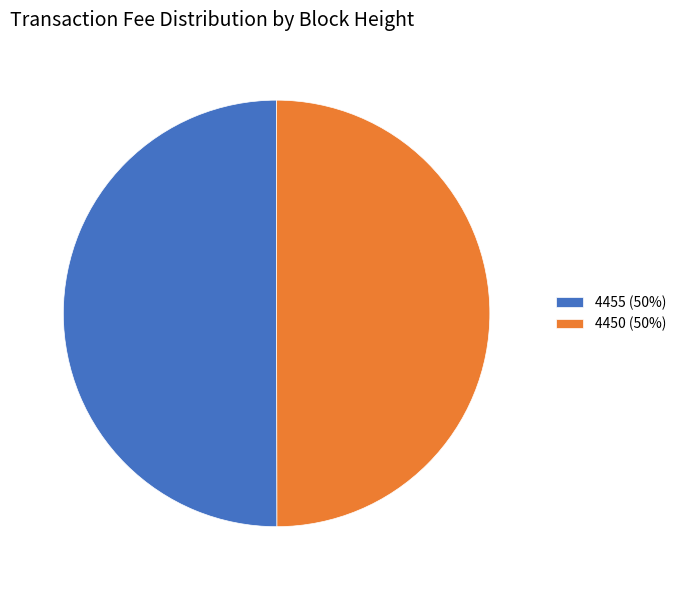

True or false: 4450 accounts for 50% of the total.

True